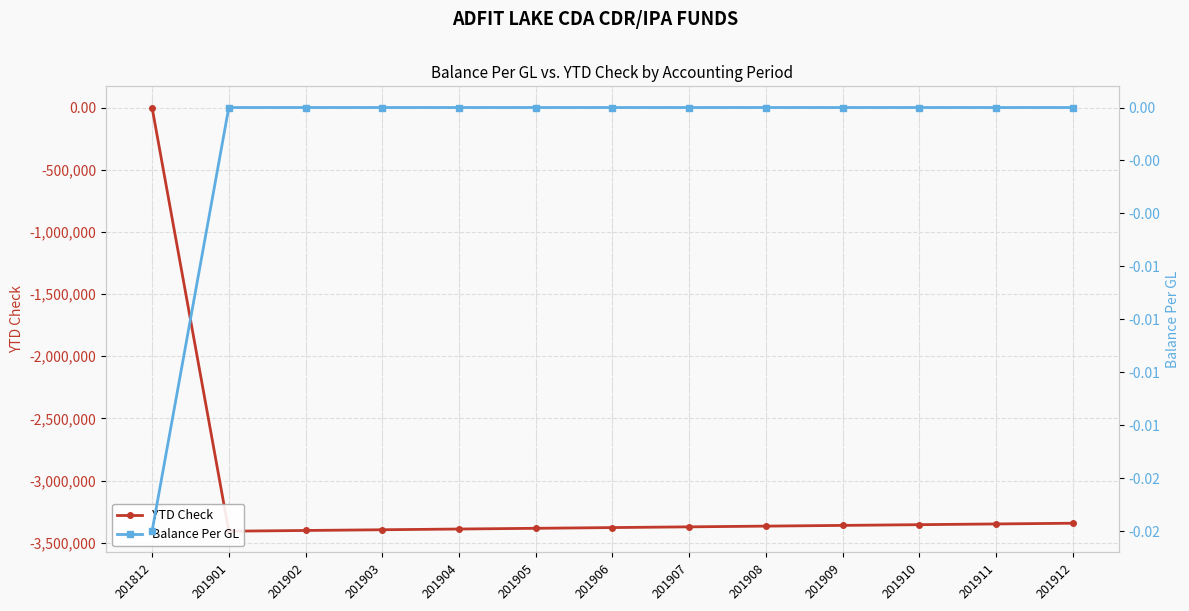

What is the difference between the maximum and minimum values in the YTD Check series?

3406666.7